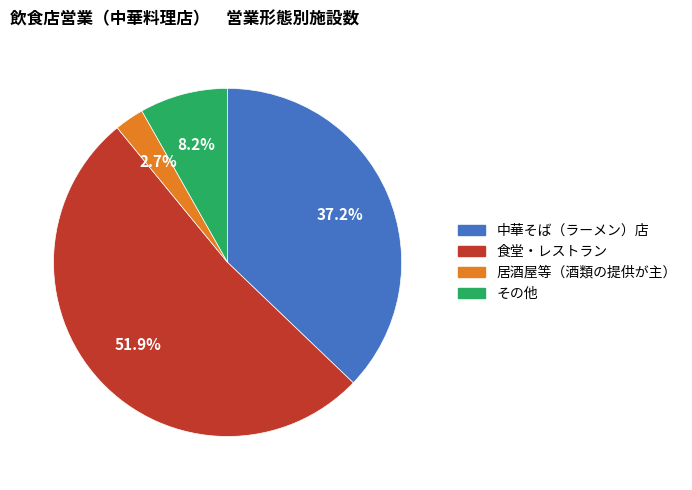

What portion of the pie excludes 中華そば（ラーメン）店?

62.8%